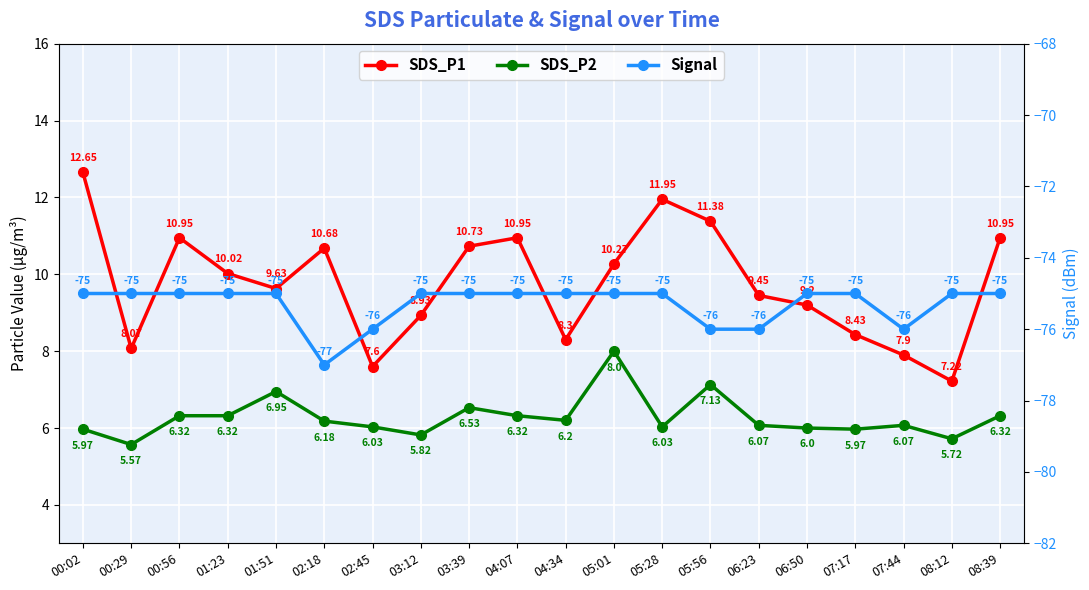

The value of SDS_P1 at 00:56 is 10.9. True or false?

True